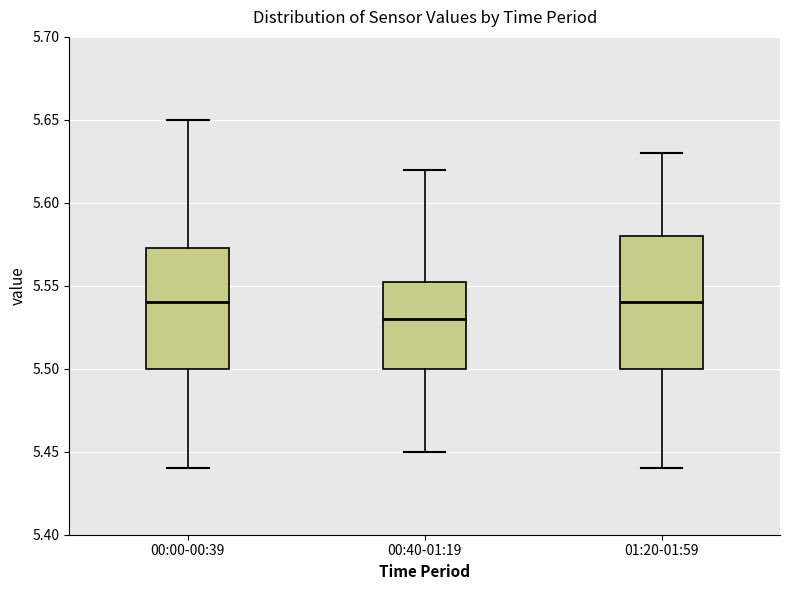

Which box's median line is the lowest?

00:40-01:19